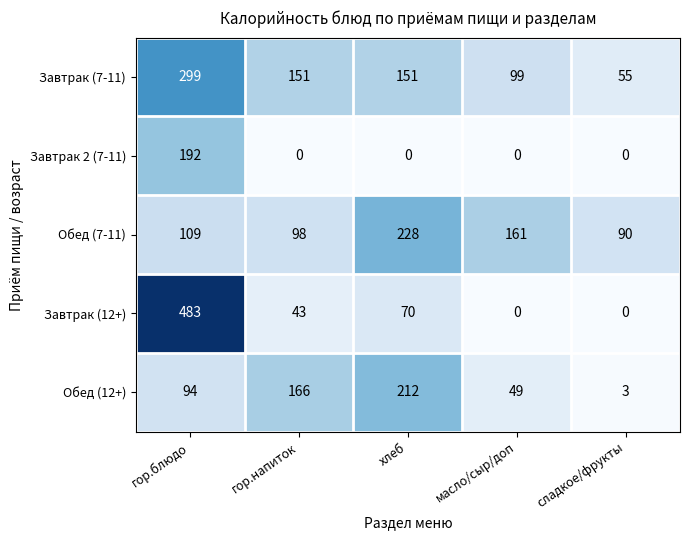

What is the spread (max minus min) of values at хлеб?

228